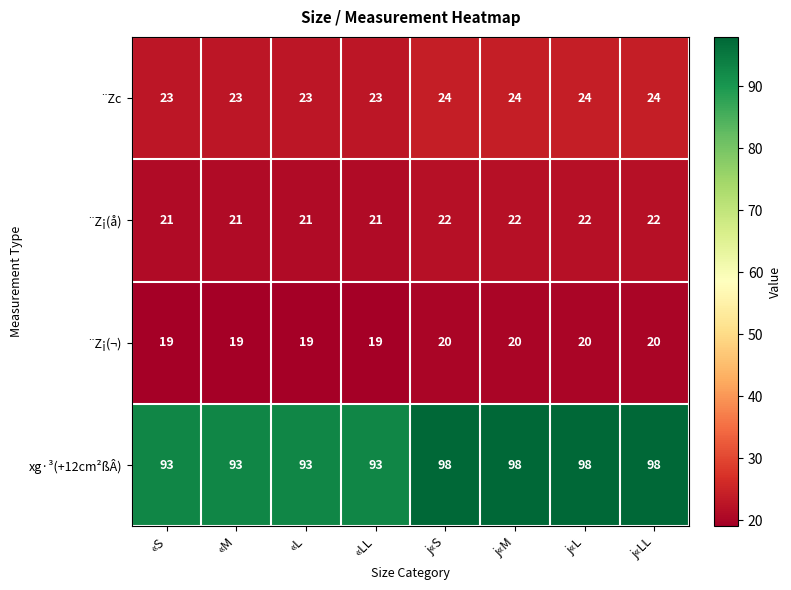

What is the sum of the ¨Z¡(¬) values at j«M and «S?

39